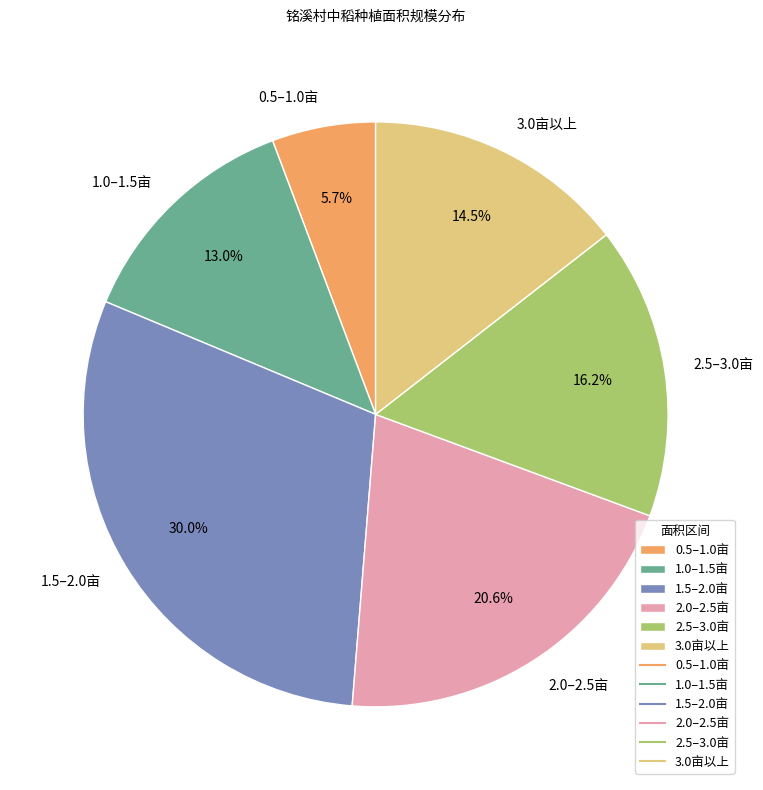

Is the sum of 0.5–1.0亩 and 2.5–3.0亩 greater than half?

No